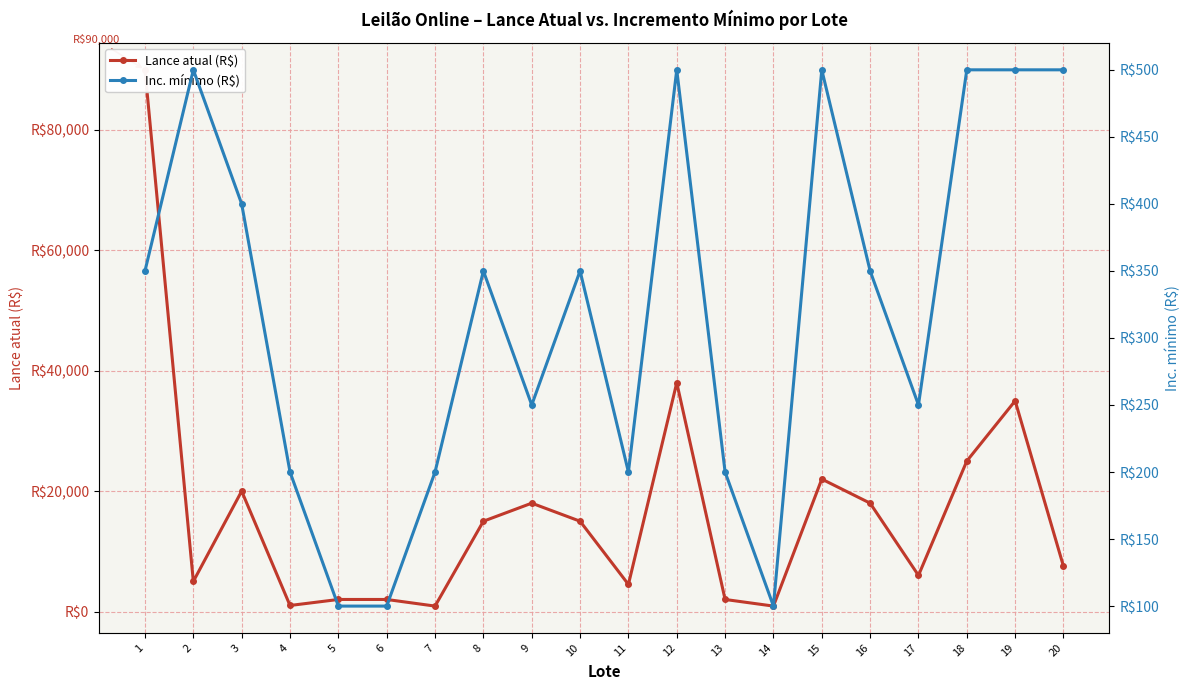

At 11, list the series in order from largest to smallest.

Lance atual (R$), Inc. mínimo (R$)